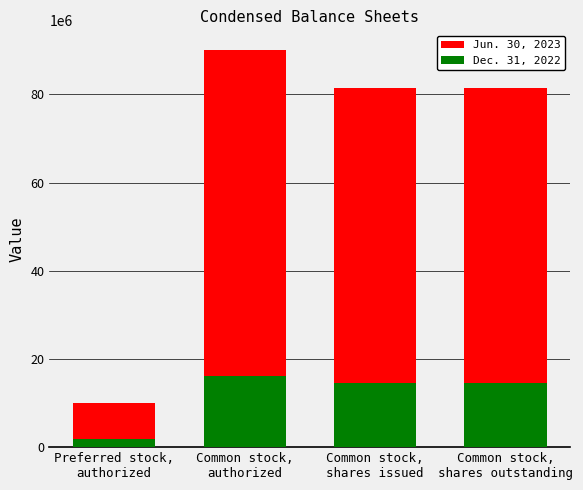

At which label does Jun. 30, 2023 reach its peak?

Common stock,
authorized